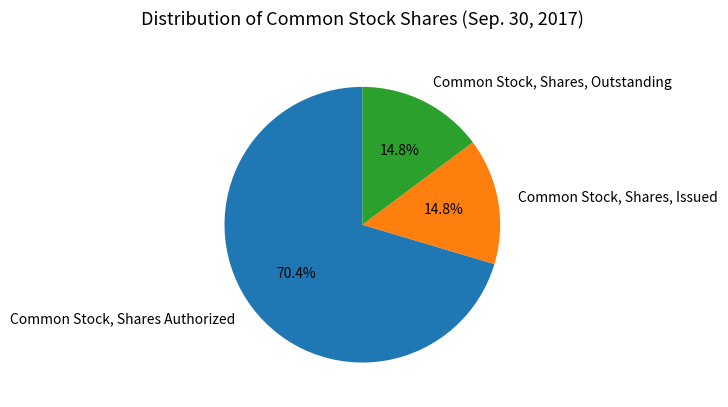

To the nearest percent, what is the difference between the largest and smallest slice percentages?

56%